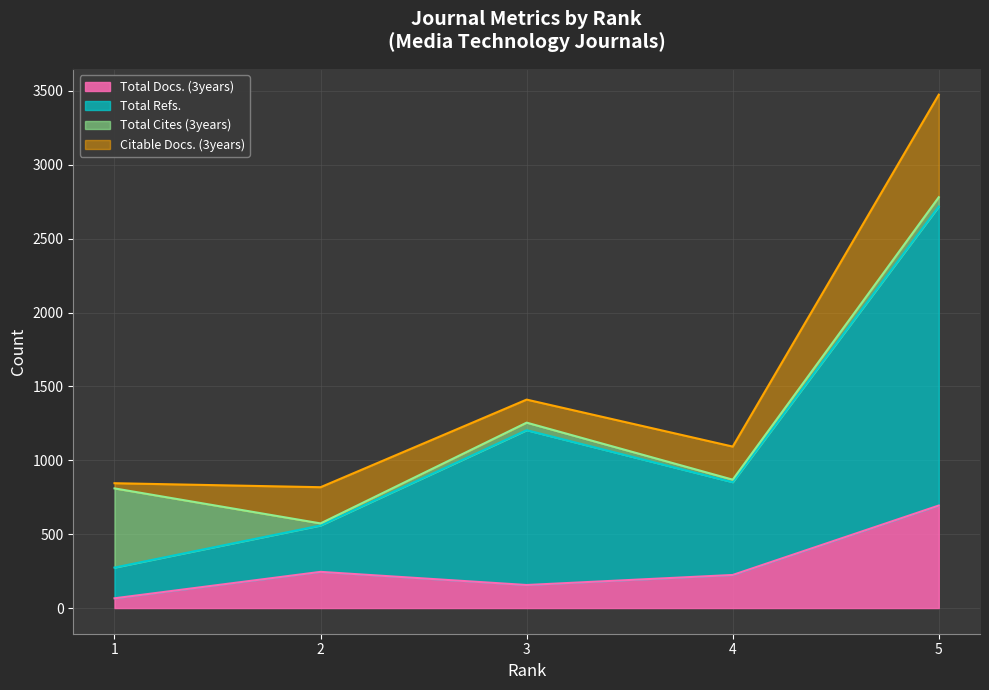

True or false: Total Docs. (3years) and Total Refs. cross at least once.

False